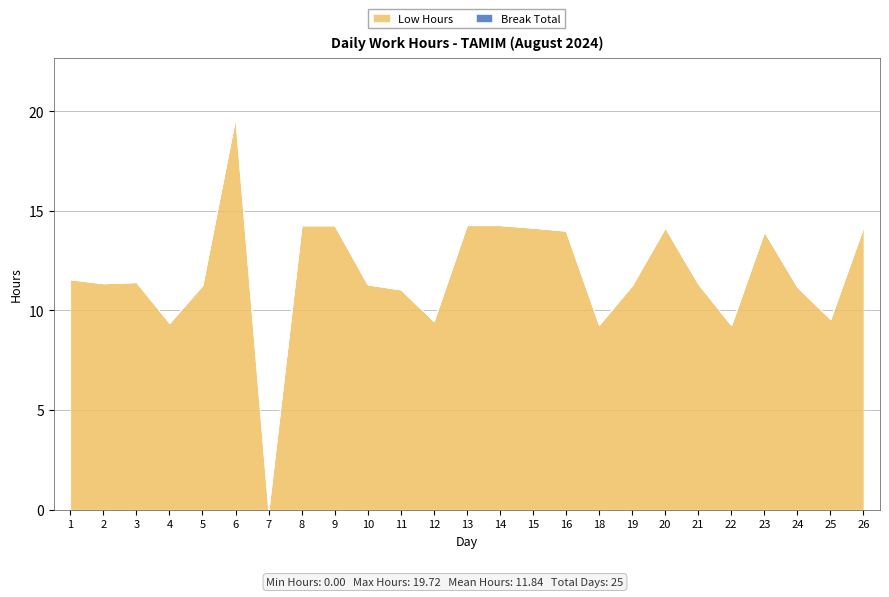

The chart shows a value of 16.2 at 18. True or false?

False